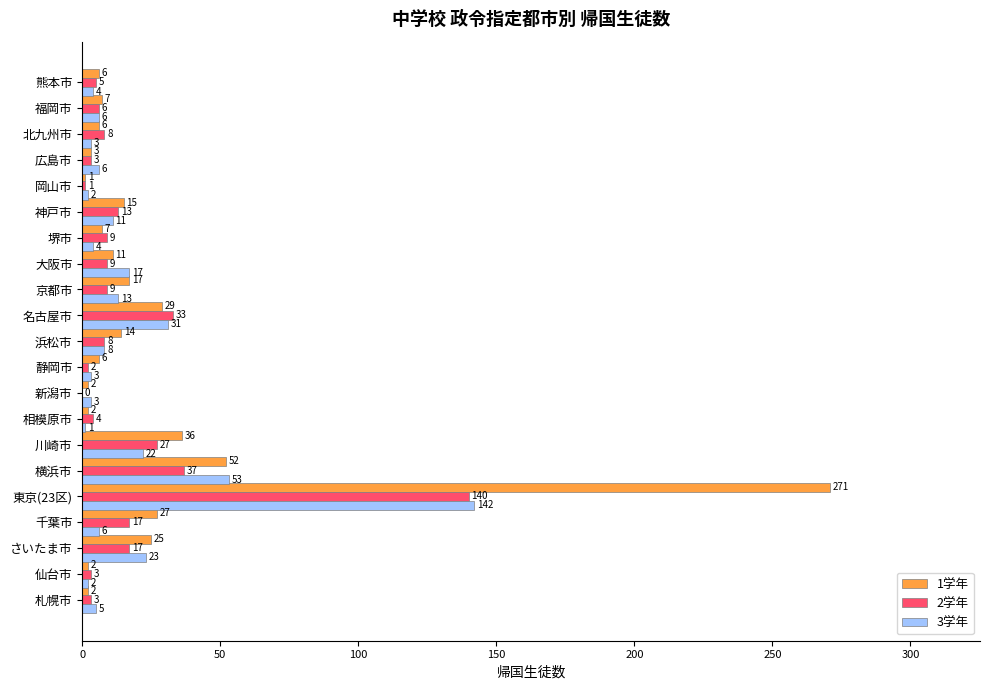

What is the sum of the 3学年 values at 北九州市 and 京都市?

16